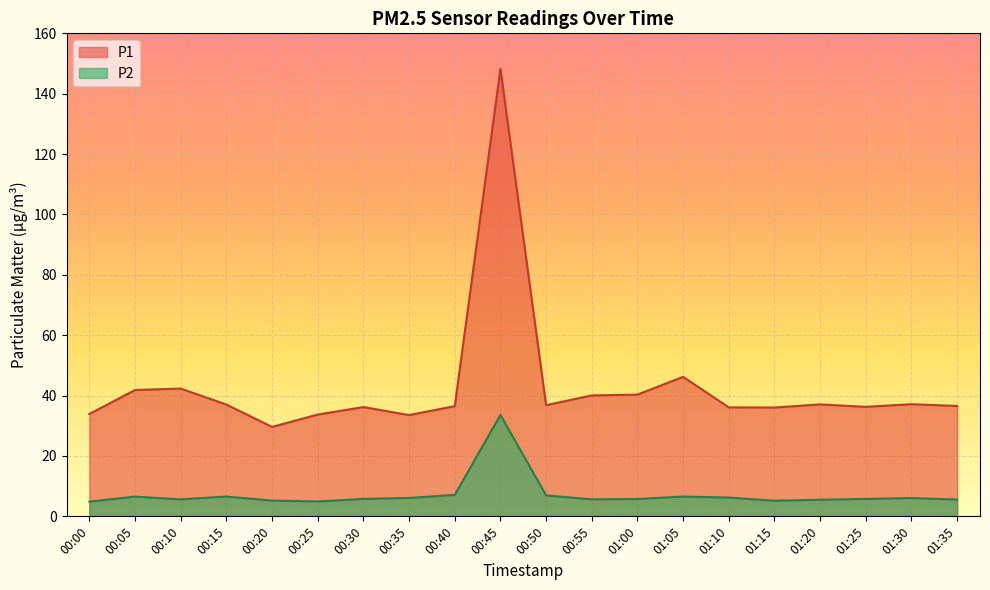

List the labels in order of P2 value, smallest first.

00:00, 00:25, 01:15, 00:20, 01:20, 01:35, 00:10, 00:55, 01:00, 00:30, 01:25, 01:30, 00:35, 01:10, 00:05, 00:15, 01:05, 00:50, 00:40, 00:45